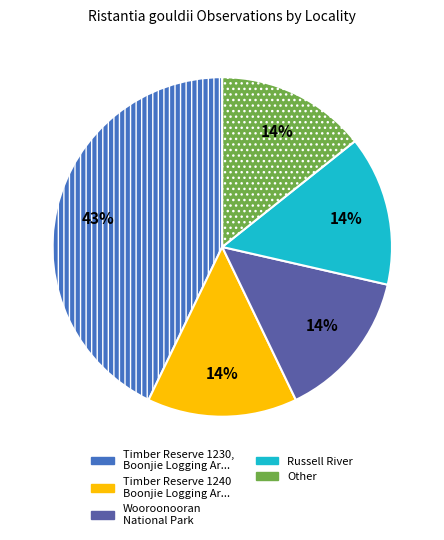

To the nearest percent, what is the difference between the largest and smallest slice percentages?

29%